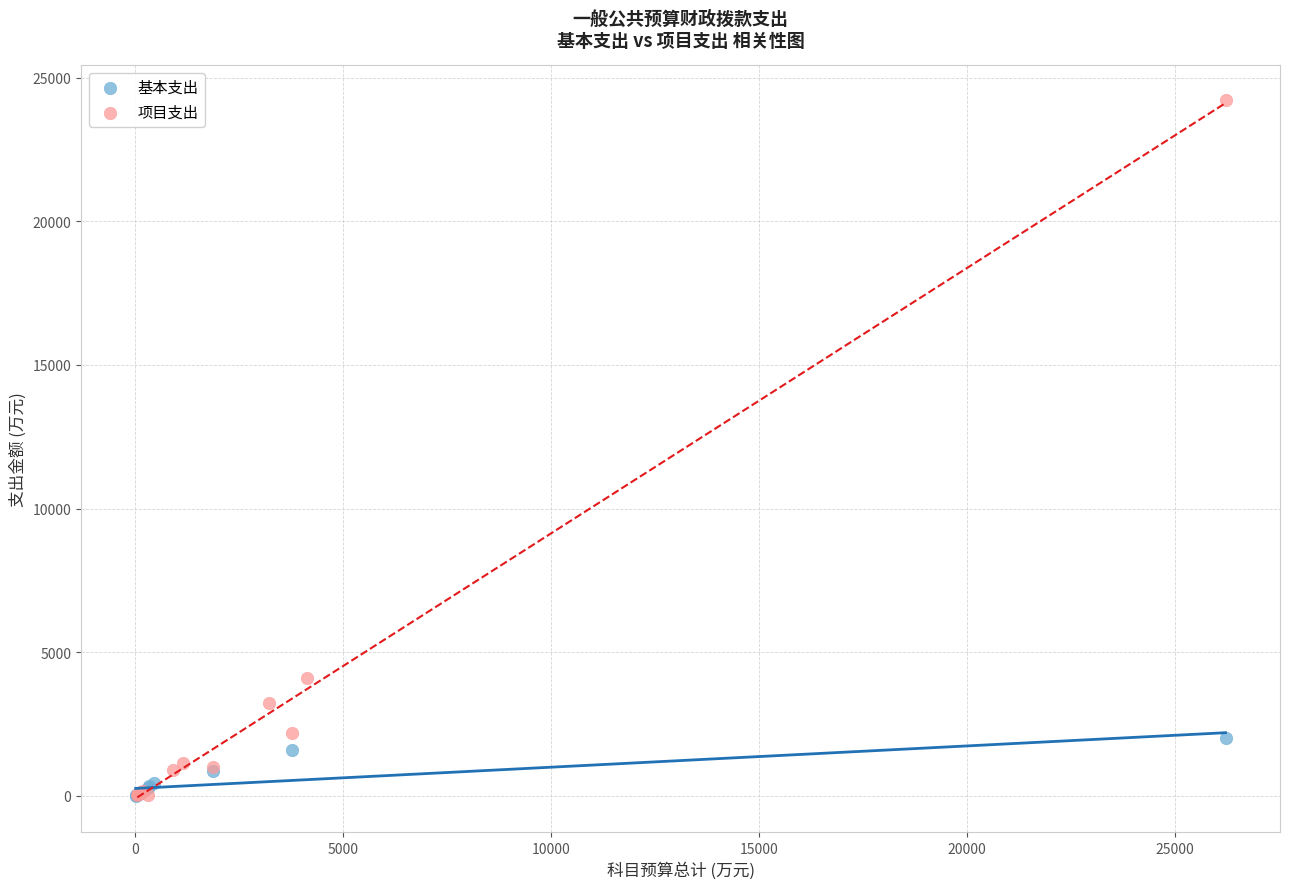

Which series reaches the maximum Y coordinate?

项目支出